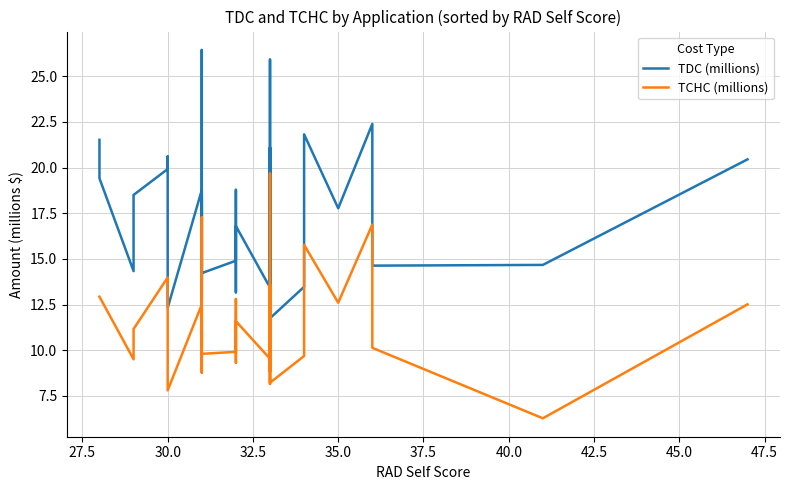

At how many categories does at least one series exceed 9?

40